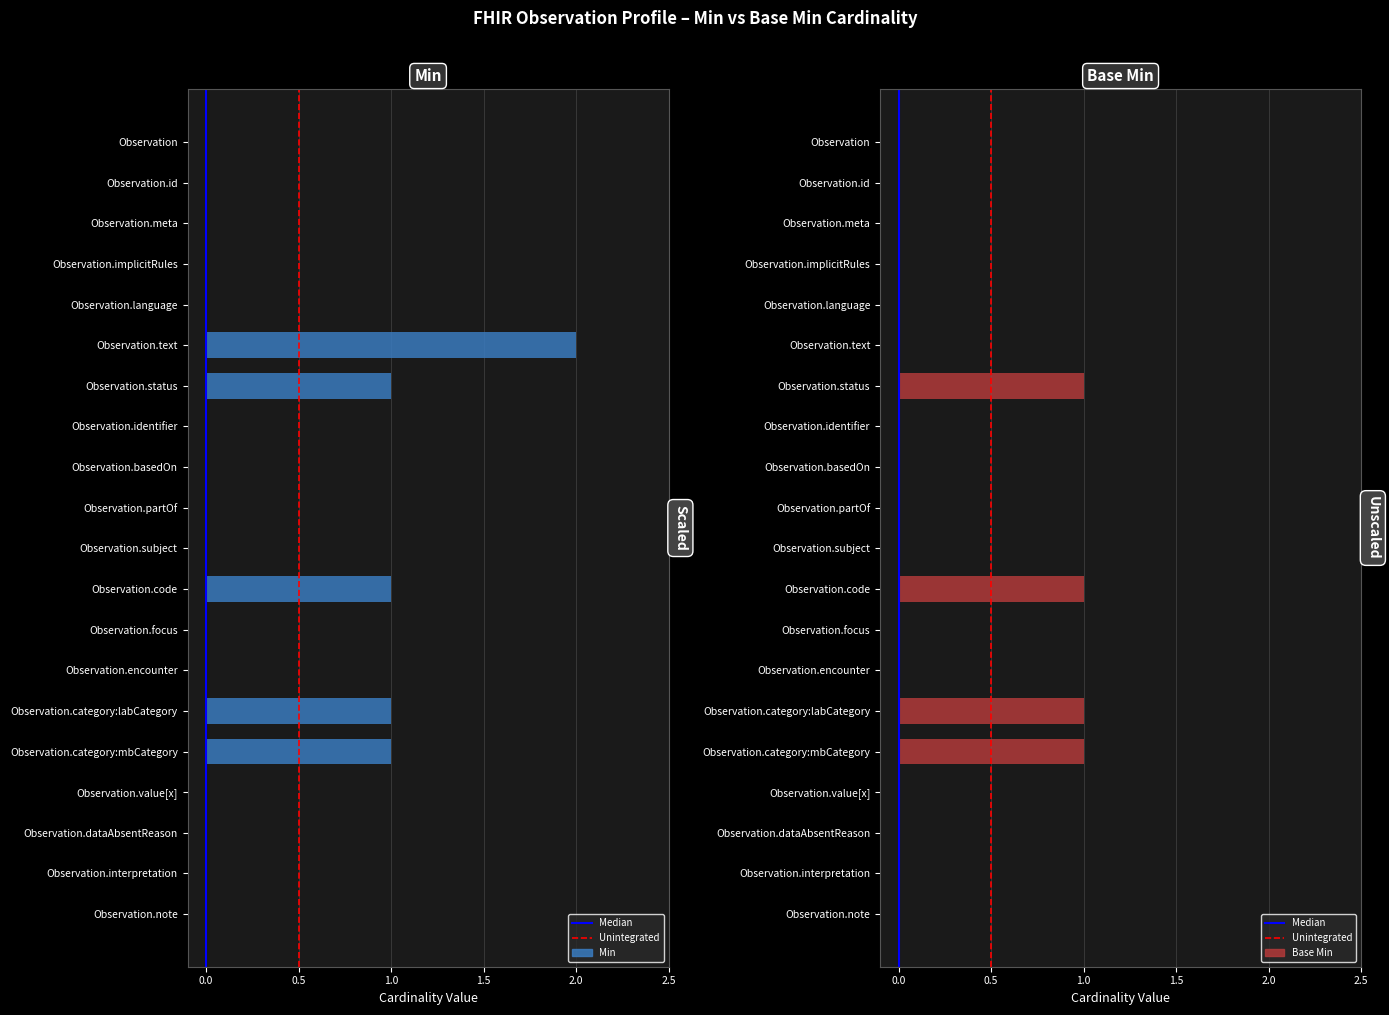

Rank the series at Observation.id from lowest to highest value.

Min, Base Min